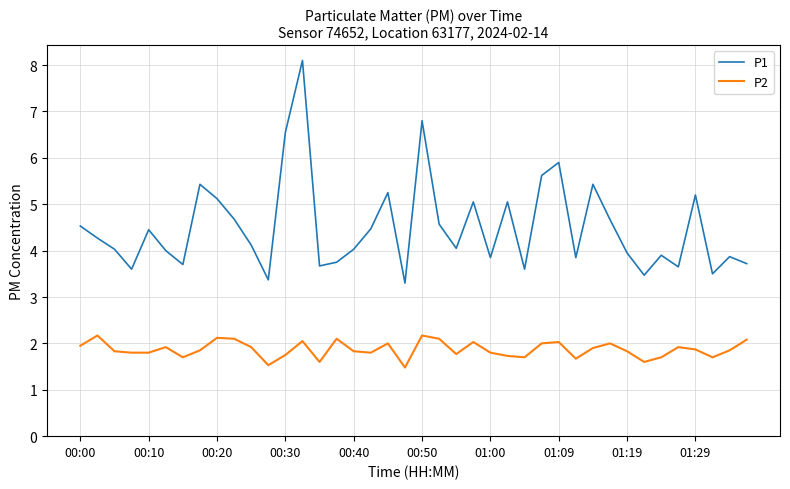

Which series has the largest range (max minus min)?

P1